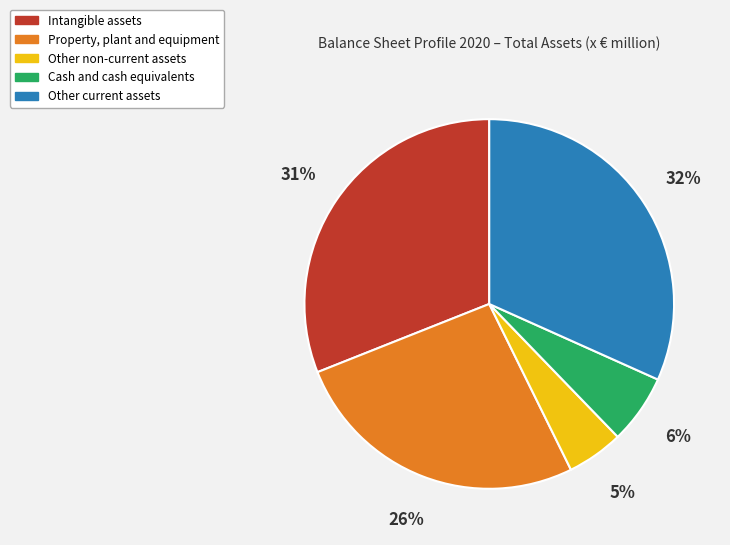

Is there any slice that represents more than half of the pie?

No